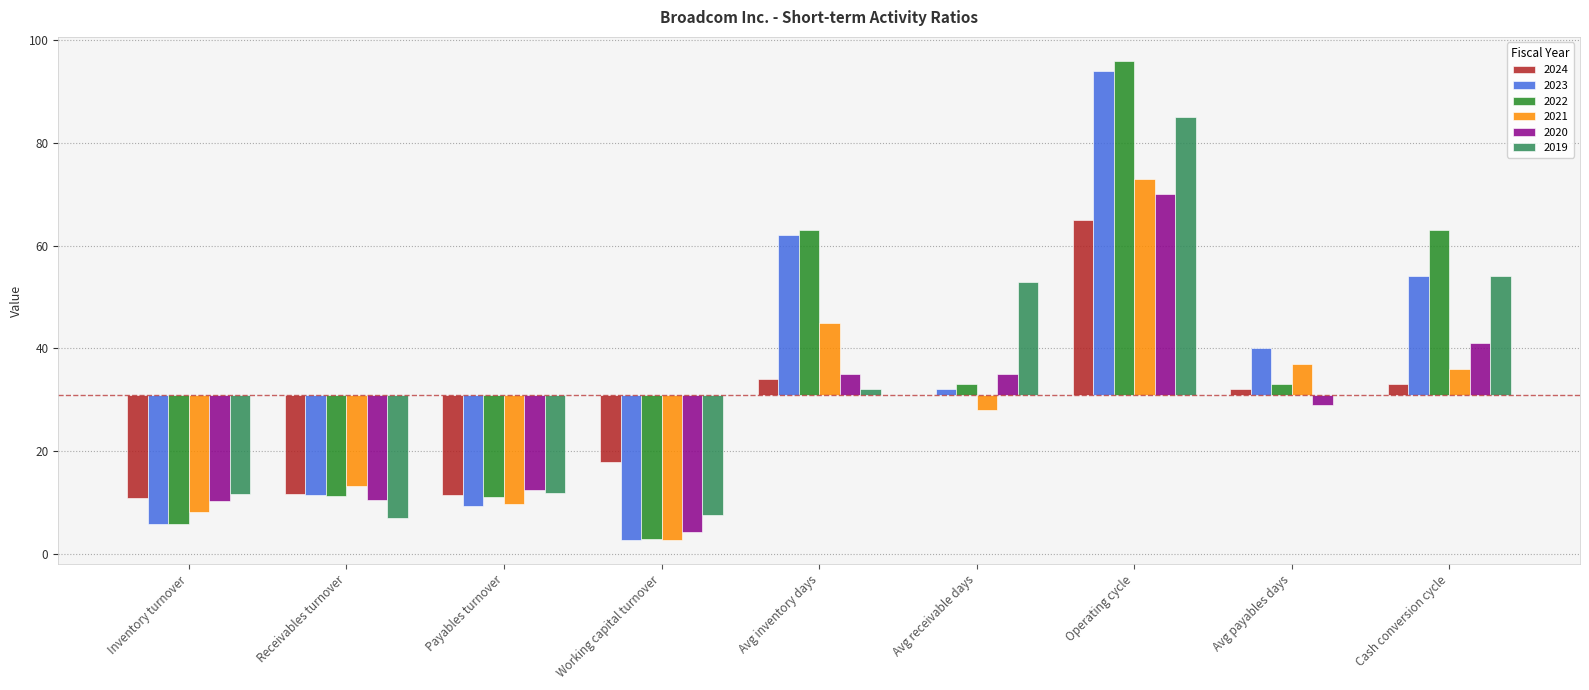

How many bars are there in each group?

6